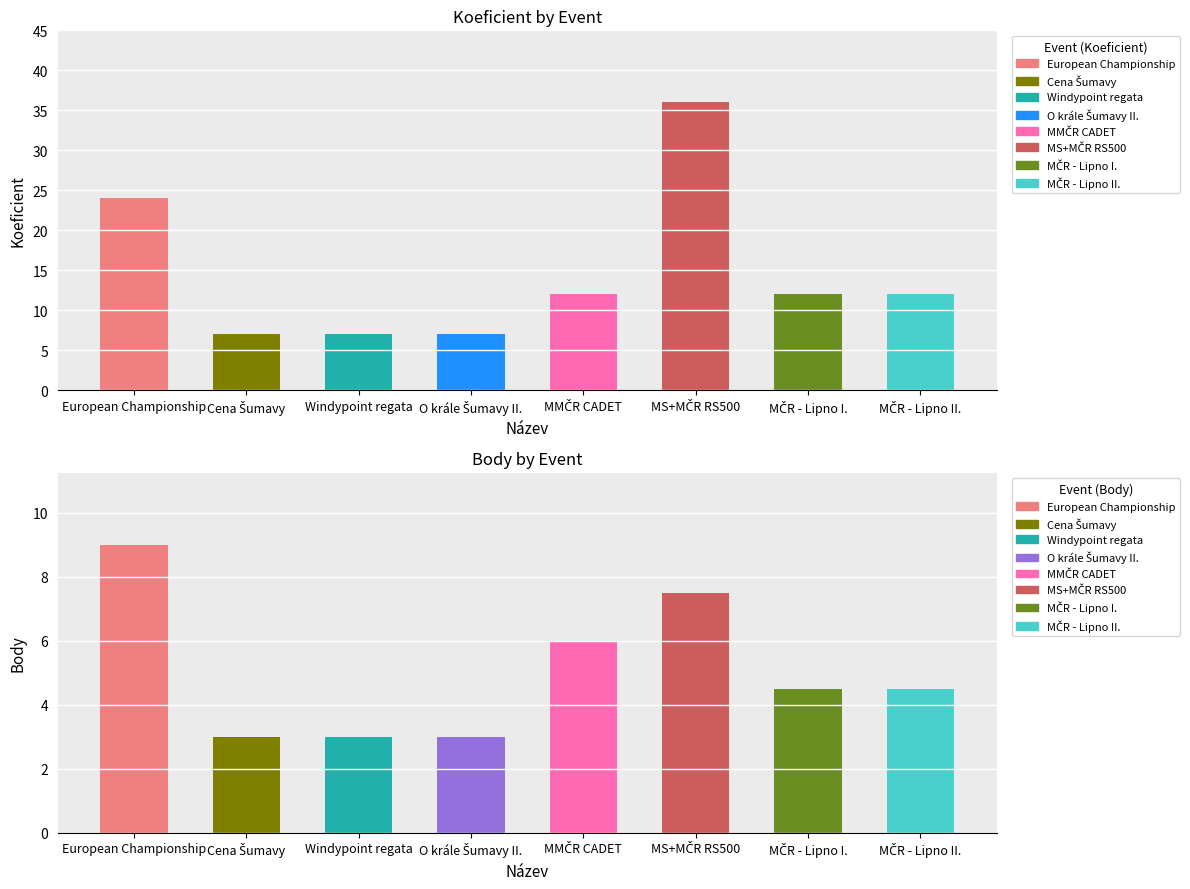

At which label does Body first exceed 4?

European Championship